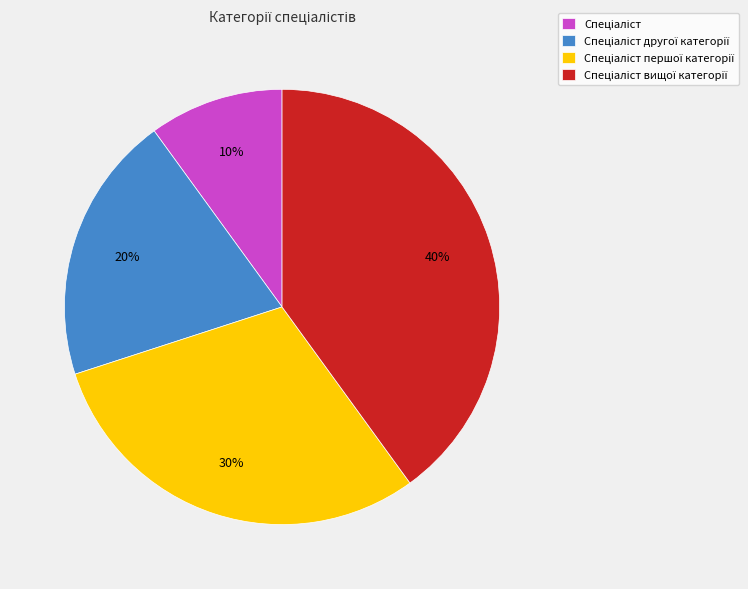

To the nearest percent, what is the average slice percentage?

25%